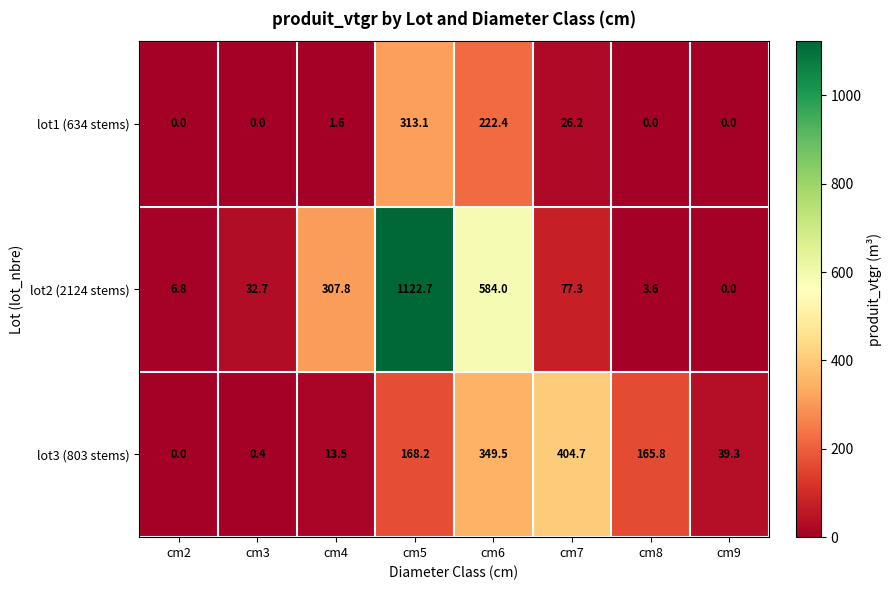

At which category is the sum across all series the highest?

cm5